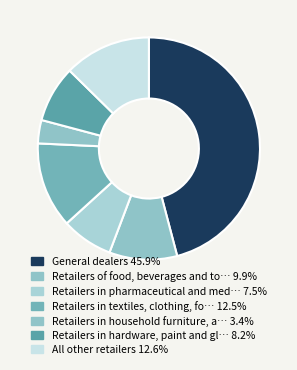

To the nearest percent, what is the difference between the largest and smallest slice percentages?

43%